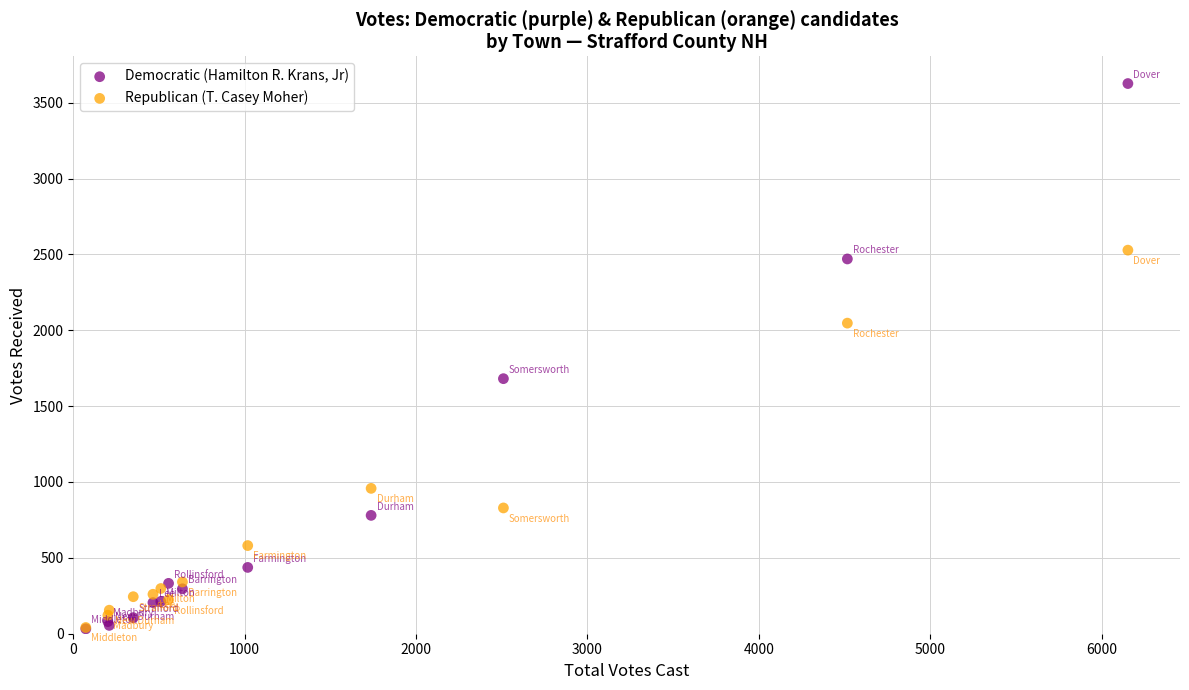

In the Democratic (Hamilton R. Krans, Jr) series, what Y value is closest to 1829?

1681